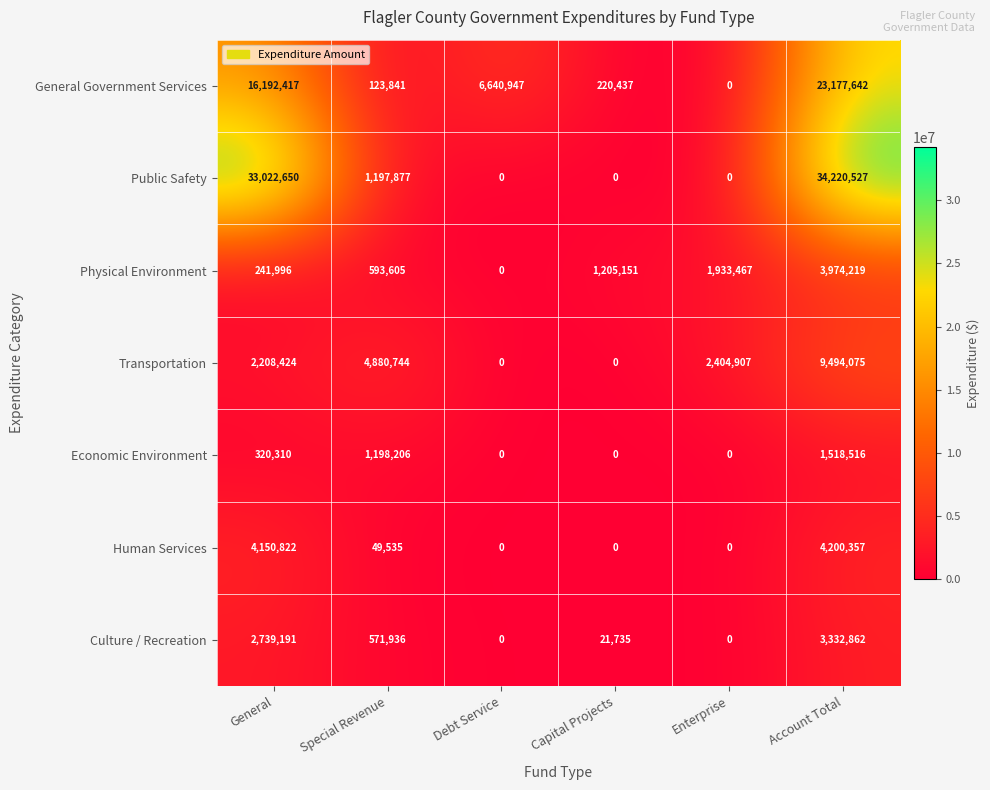

At which category is the sum across all series the highest?

Account Total